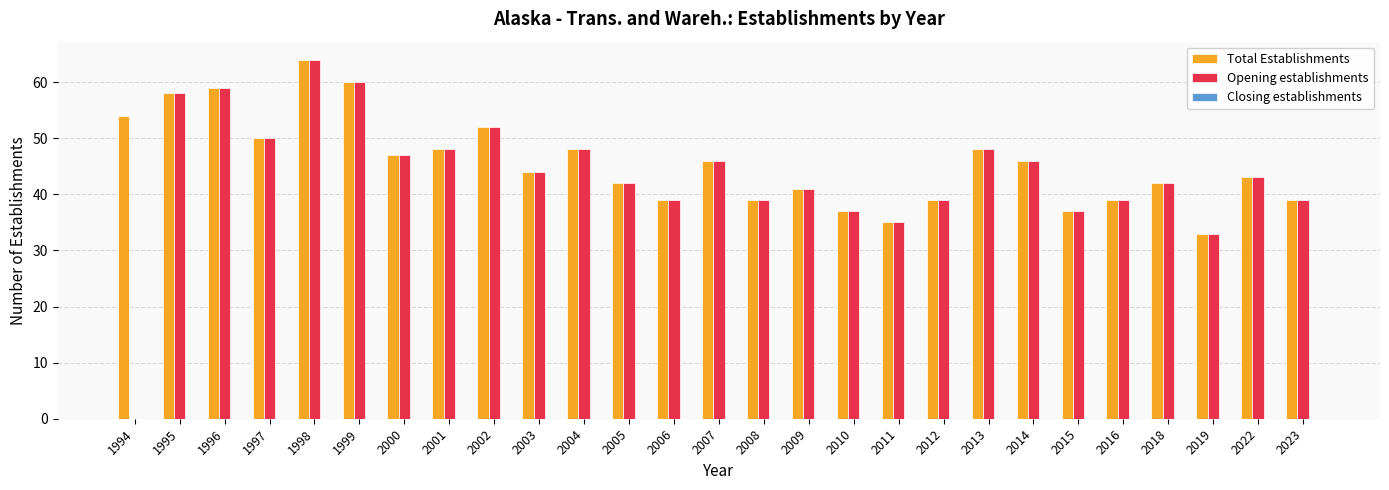

How many groups of bars are there?

27